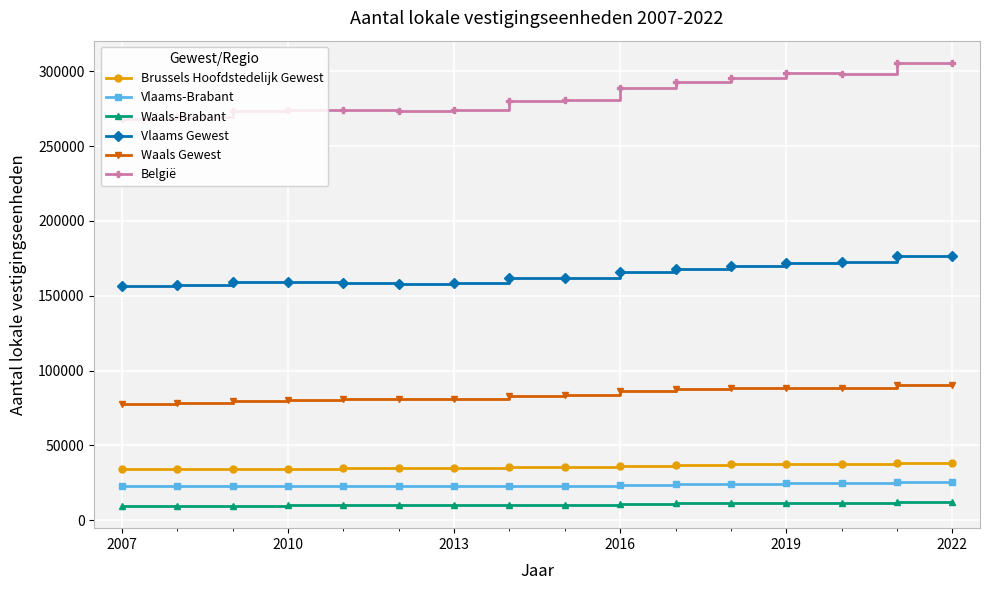

At how many categories does at least one series exceed 183671?

16